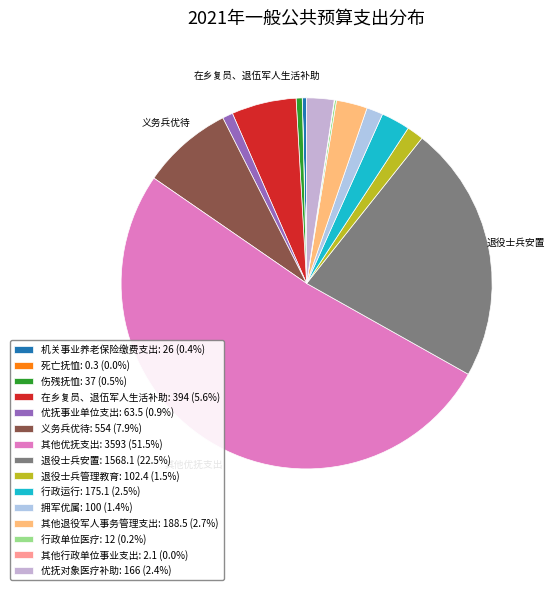

Does any single category account for the majority?

Yes